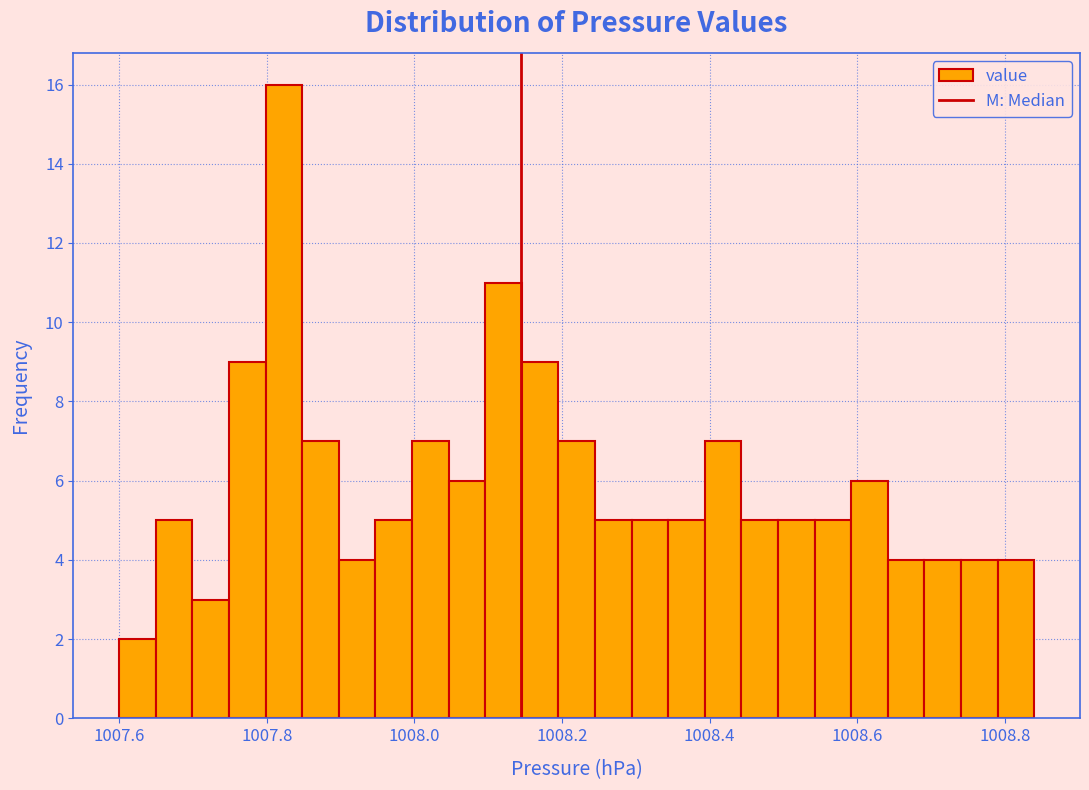

Around what value on the x-axis is the tallest bar? Give the approximate position of its centre, as read against the axis.

1007.82